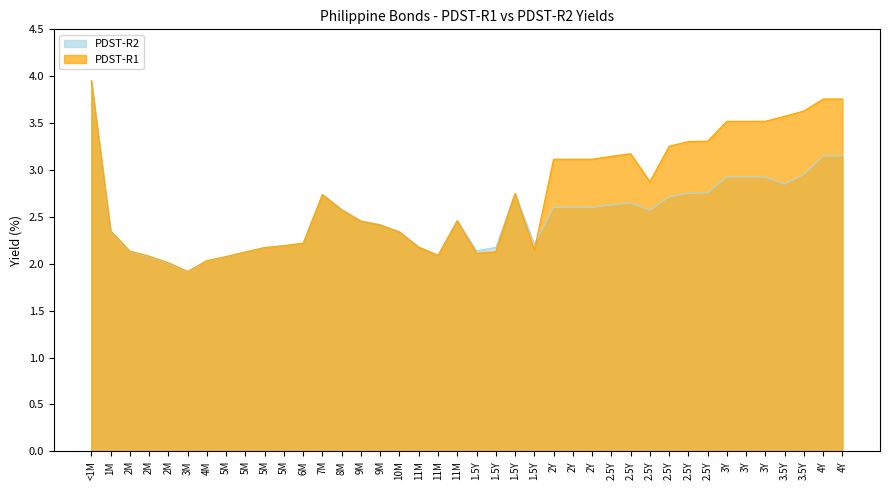

How many interior local valleys does the PDST-R2 series have?

6